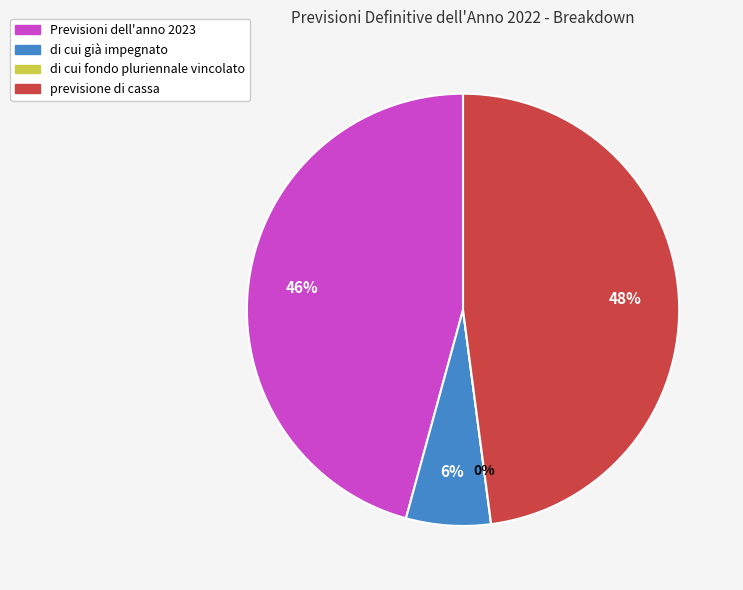

Does previsione di cassa account for over 50% of the chart?

No